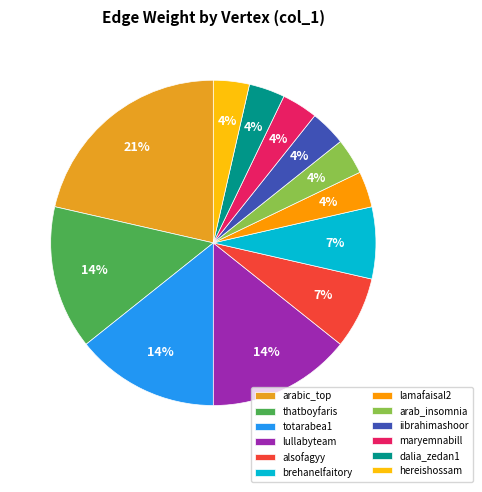

Is the sum of brehanelfaitory and thatboyfaris greater than half?

No